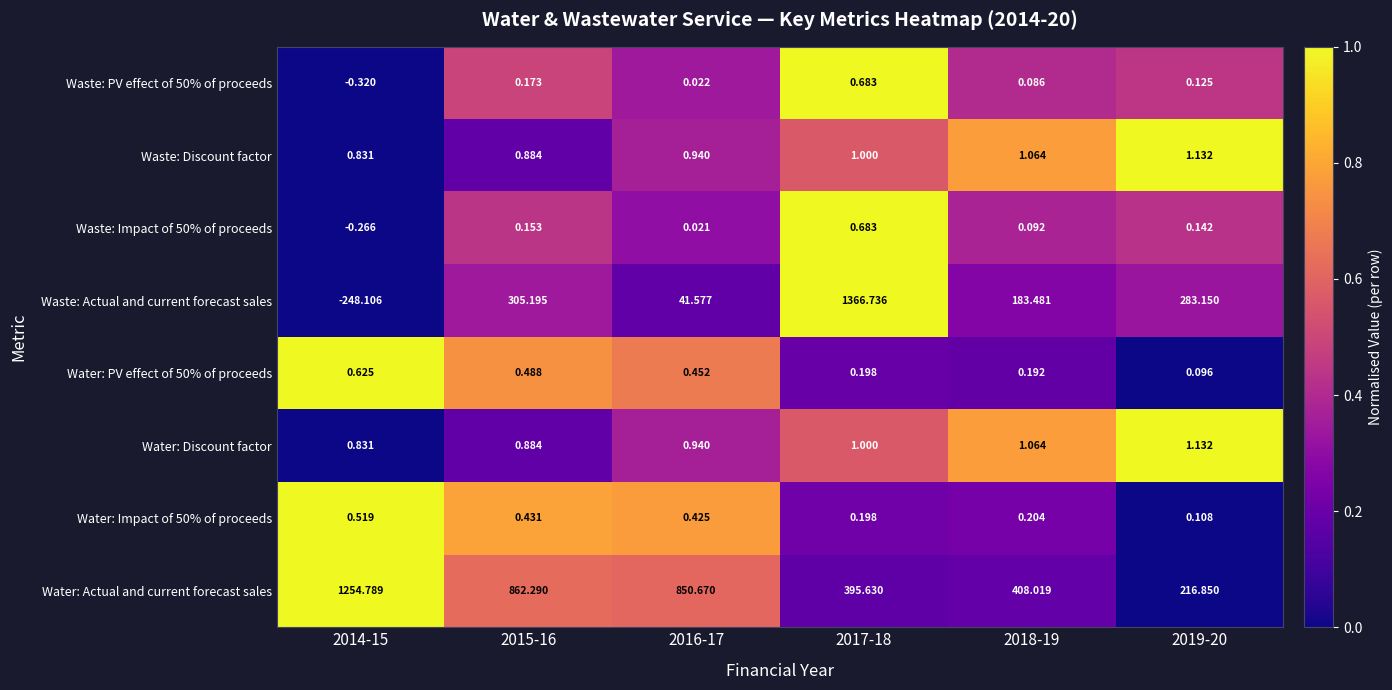

Which series has the largest total across all categories?

Water: Actual and current forecast sales